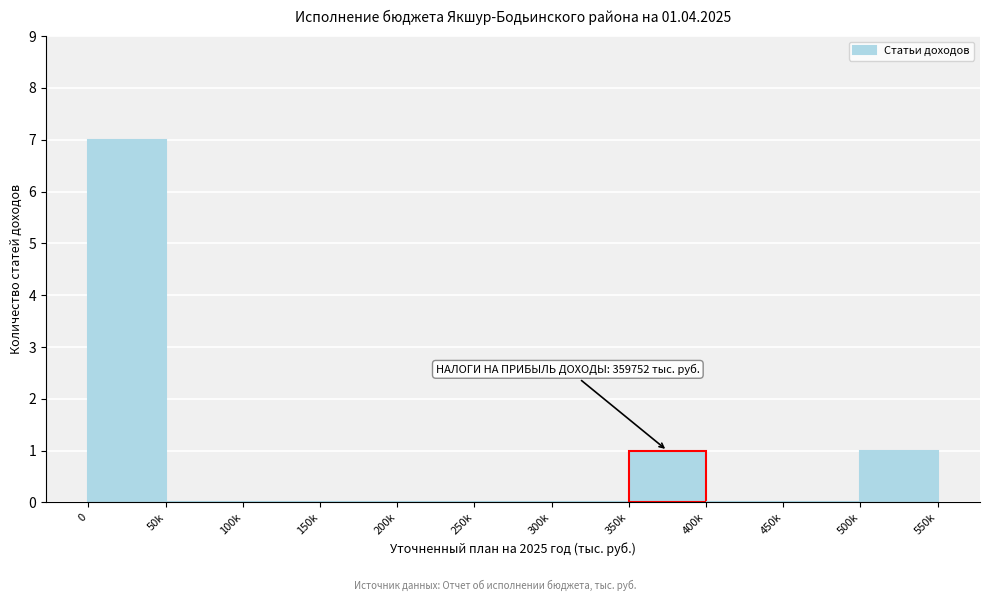

Reading right to left, transcribe all the data shown in this chart.

500k=1	450k=0	400k=0	350k=1	300k=0	250k=0	200k=0	150k=0	100k=0	50k=0	0=7